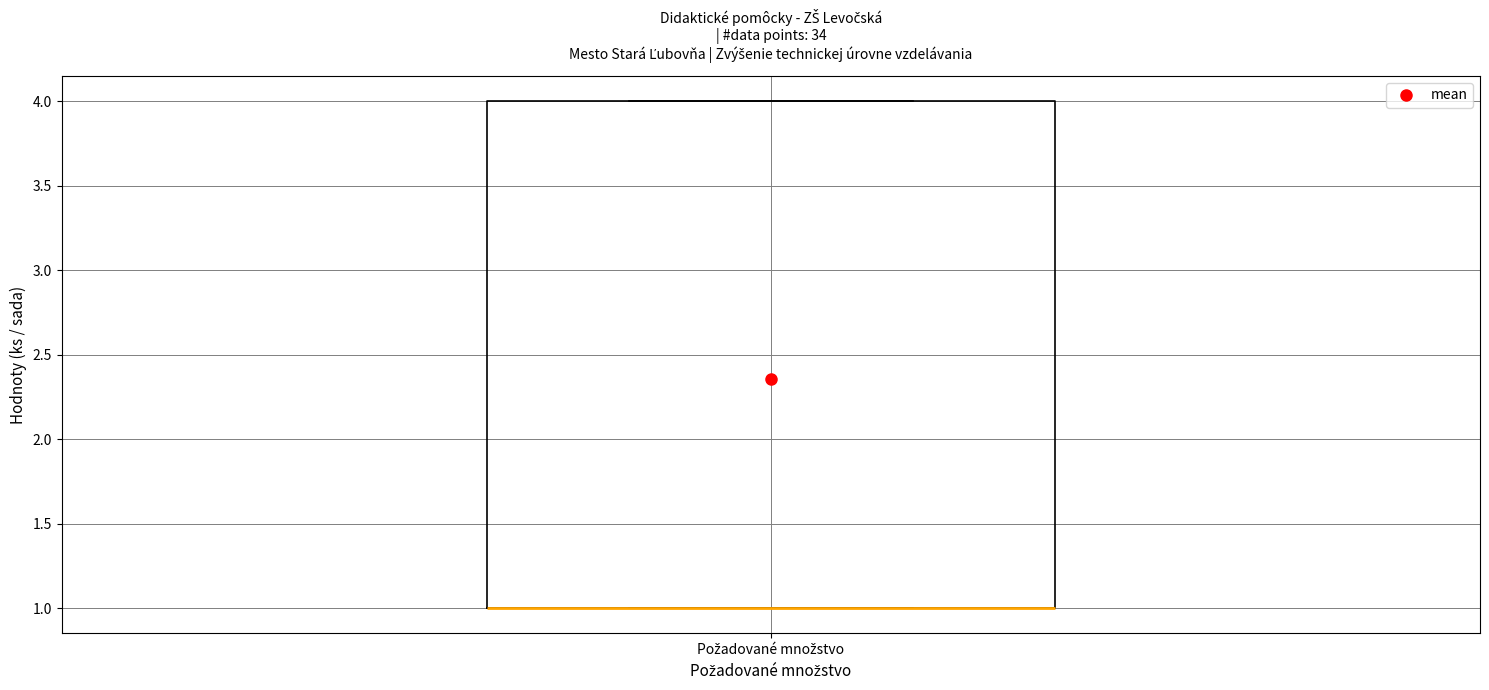

Read this box plot against the y-axis: the position of the median line, the range covered by the box, and the ends of both whiskers. The values are not printed on the chart, so give them approximately, as read against the axis.

median 1 (drawn on the box's lower edge), box 1 to 4, whiskers 1 to 4